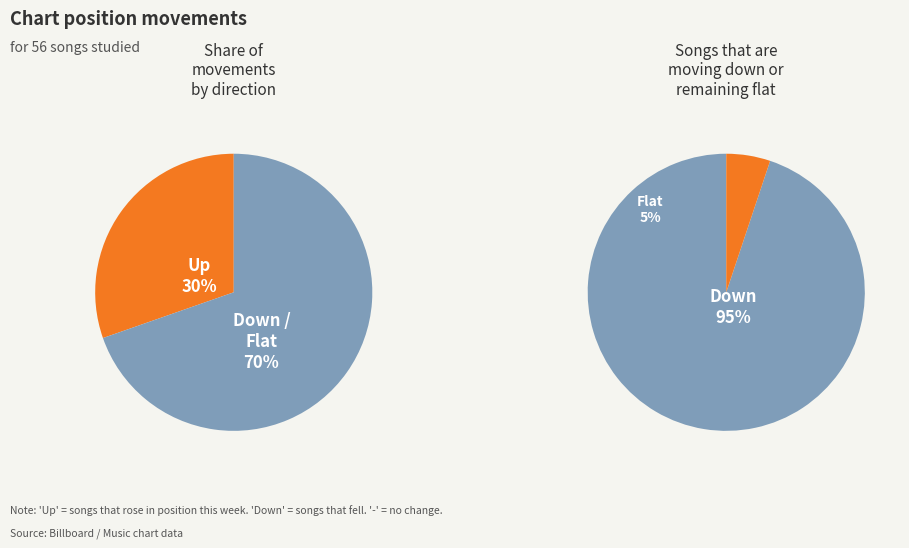

What percentage is NOT represented by up?

69.6%